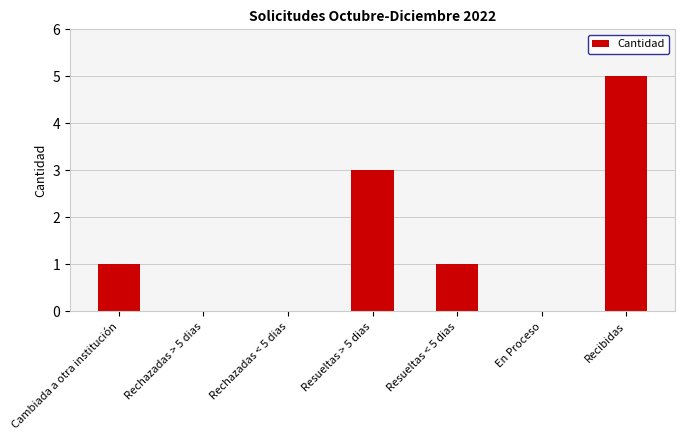

How many distinct data groups are displayed?

1